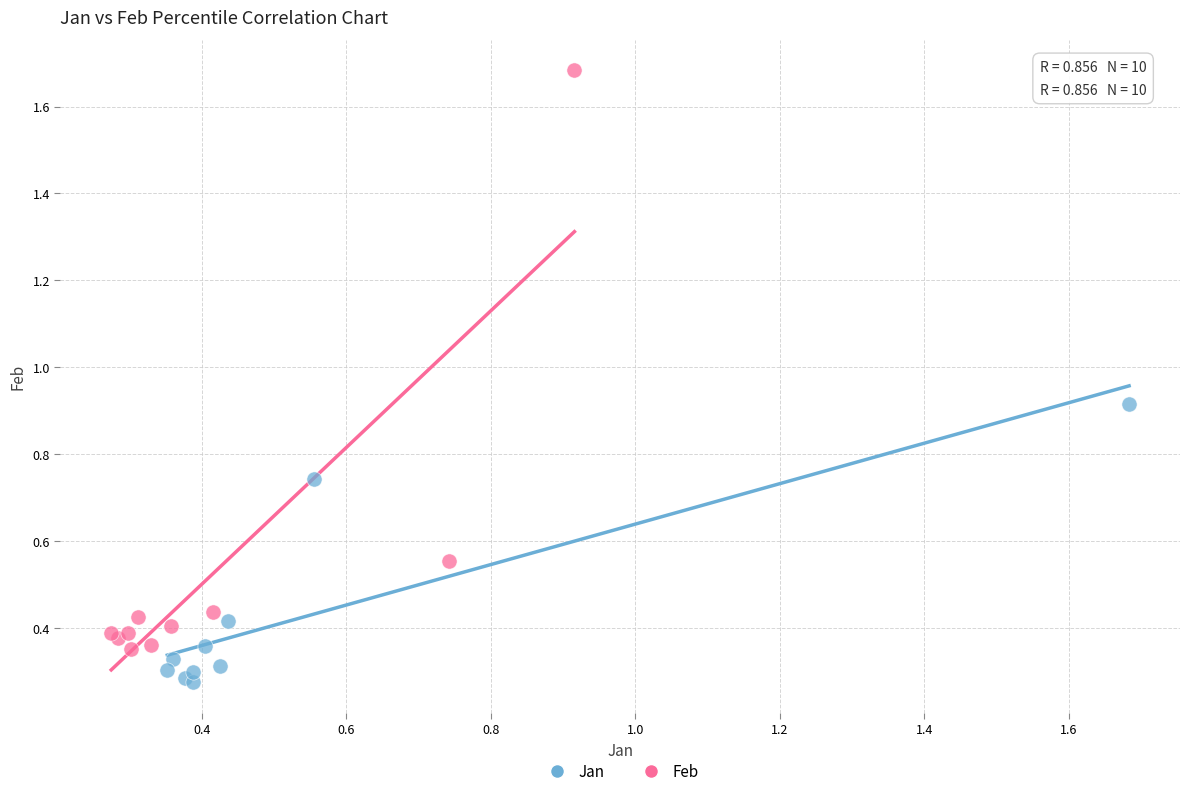

Which series contains the lowest Y value?

Jan